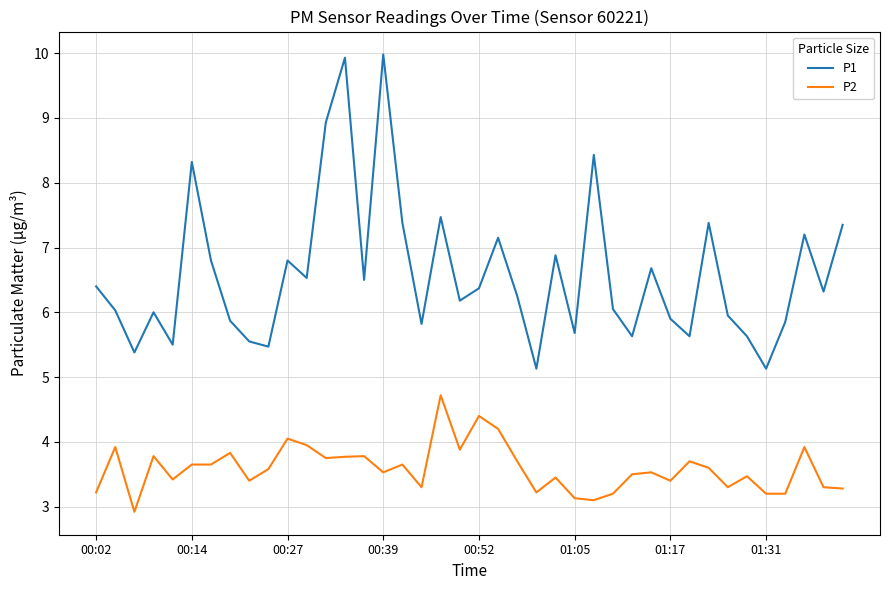

Does the chart have visible grid lines?

Yes